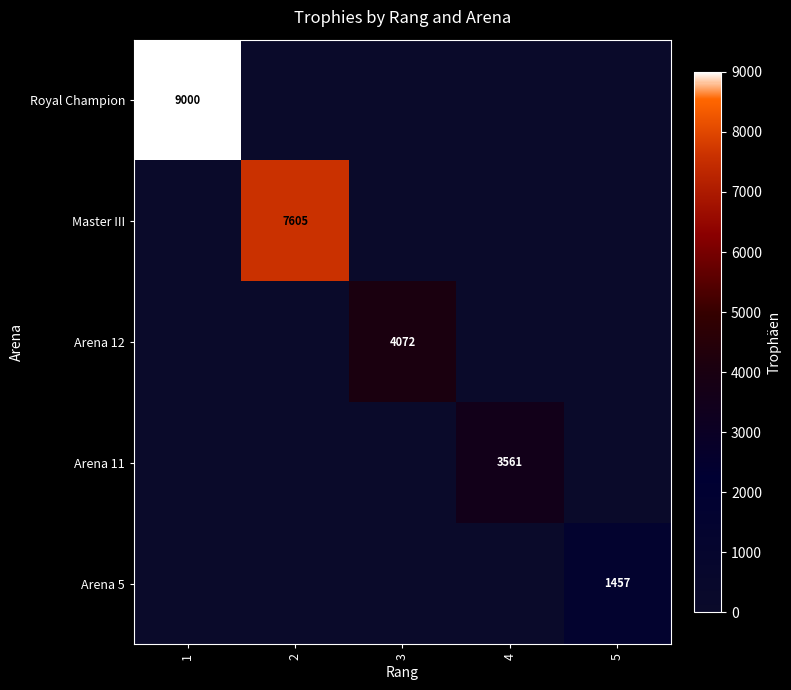

What is the difference between the maximum and minimum values in the Royal Champion series?

9000